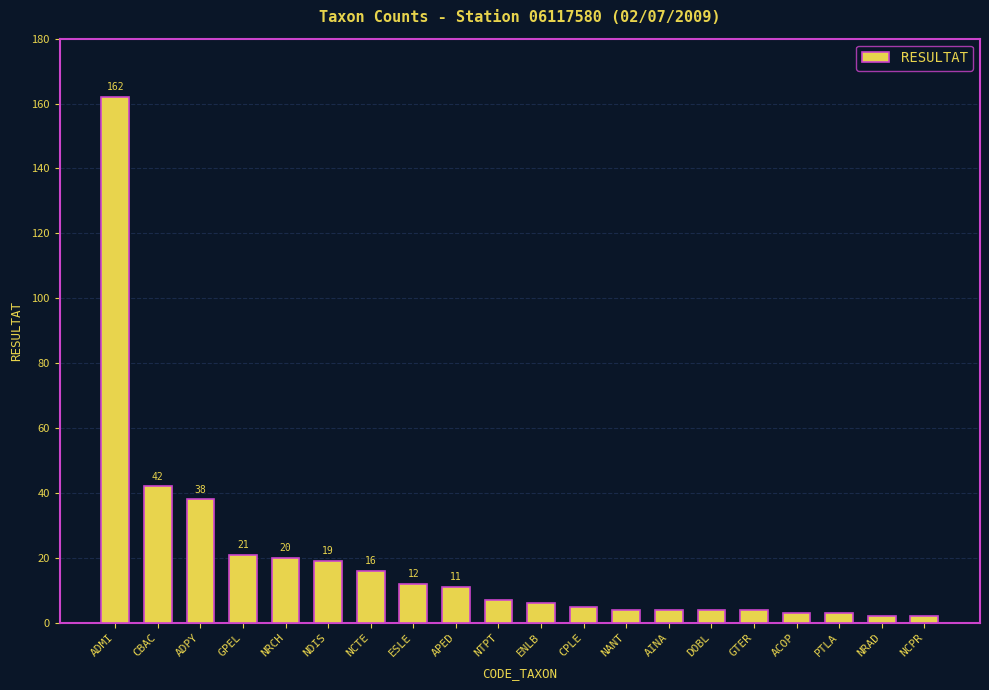

Where does the data first go above 7?

ADMI